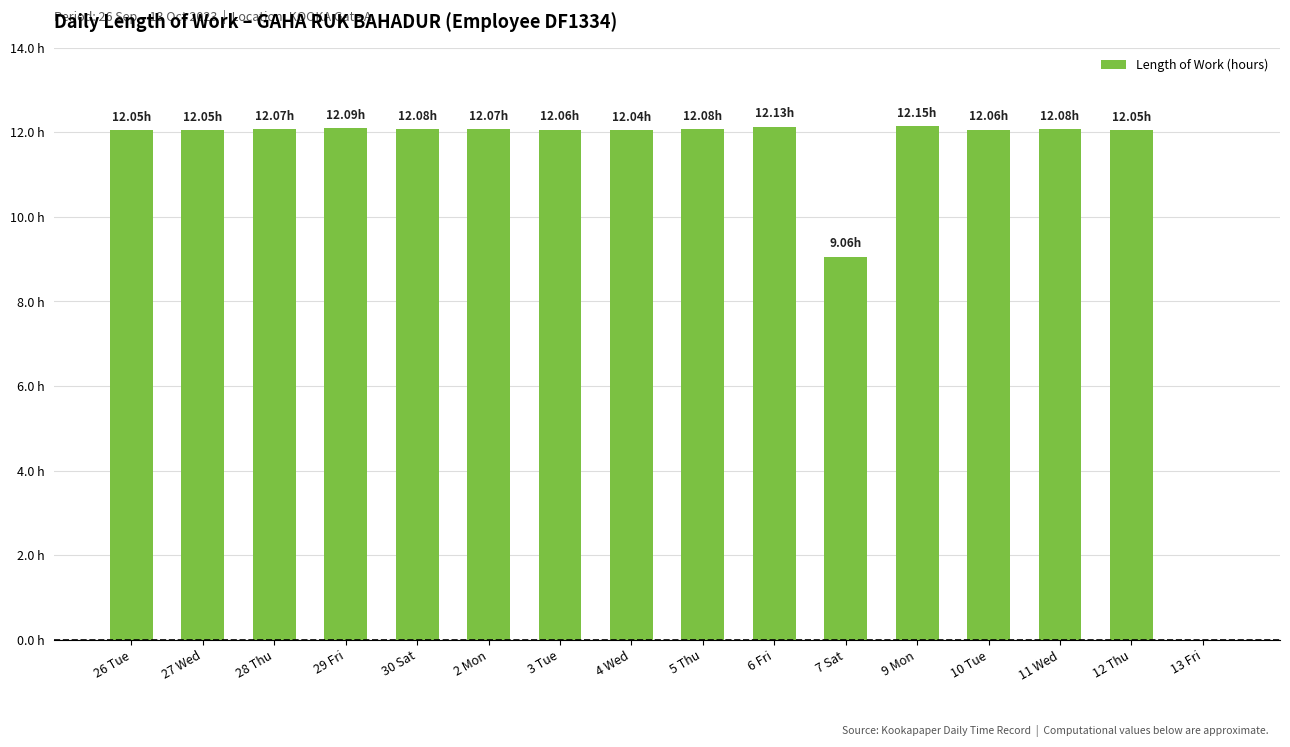

The value at 30 Sat is 12.1. True or false?

True